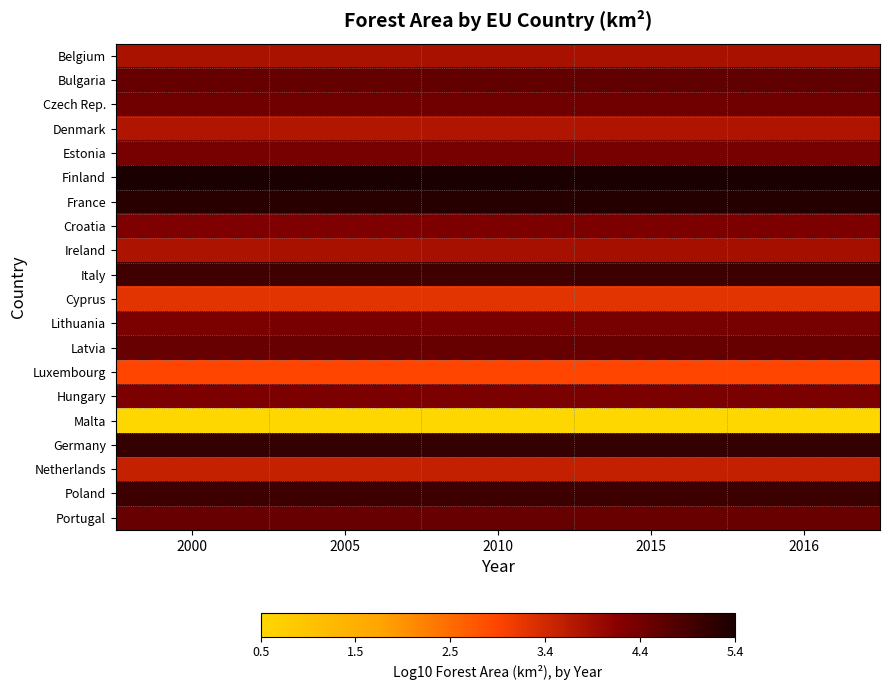

Reading left to right, list all the values displayed in this chart.

Belgium: 2000=3.8	2005=3.8	2010=3.8	2015=3.8	2016=3.8
Bulgaria: 2000=4.5	2005=4.6	2010=4.6	2015=4.6	2016=4.6
Czech Rep.: 2000=4.4	2005=4.4	2010=4.4	2015=4.4	2016=4.4
Denmark: 2000=3.8	2005=3.7	2010=3.8	2015=3.8	2016=3.8
Estonia: 2000=4.4	2005=4.4	2010=4.3	2015=4.3	2016=4.3
Finland: 2000=5.4	2005=5.3	2010=5.3	2015=5.3	2016=5.3
France: 2000=5.2	2005=5.2	2010=5.2	2015=5.2	2016=5.2
Croatia: 2000=4.3	2005=4.3	2010=4.3	2015=4.3	2016=4.3
Ireland: 2000=3.8	2005=3.8	2010=3.9	2015=3.9	2016=3.9
Italy: 2000=4.9	2005=4.9	2010=5.0	2015=5.0	2016=5.0
Cyprus: 2000=3.2	2005=3.2	2010=3.2	2015=3.2	2016=3.2
Lithuania: 2000=4.3	2005=4.3	2010=4.3	2015=4.3	2016=4.3
Latvia: 2000=4.5	2005=4.5	2010=4.5	2015=4.5	2016=4.5
Luxembourg: 2000=2.9	2005=2.9	2010=2.9	2015=2.9	2016=2.9
Hungary: 2000=4.3	2005=4.3	2010=4.3	2015=4.3	2016=4.3
Malta: 2000=0.5	2005=0.5	2010=0.5	2015=0.5	2016=0.5
Germany: 2000=5.1	2005=5.1	2010=5.1	2015=5.1	2016=5.1
Netherlands: 2000=3.6	2005=3.6	2010=3.6	2015=3.6	2016=3.6
Poland: 2000=5.0	2005=5.0	2010=5.0	2015=5.0	2016=5.0
Portugal: 2000=4.5	2005=4.5	2010=4.5	2015=4.5	2016=4.5